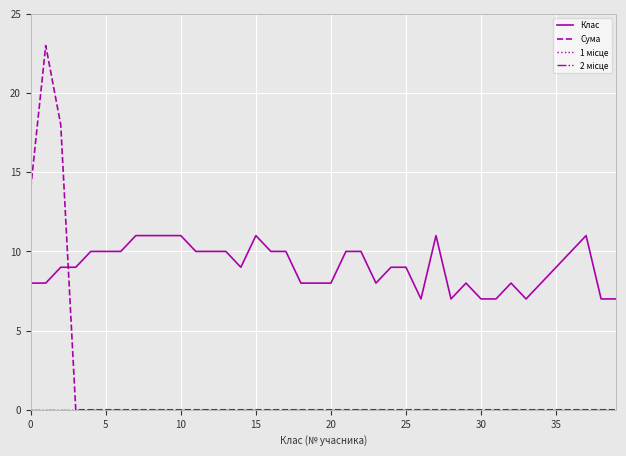

Is this an area chart (filled region under the line)?

No